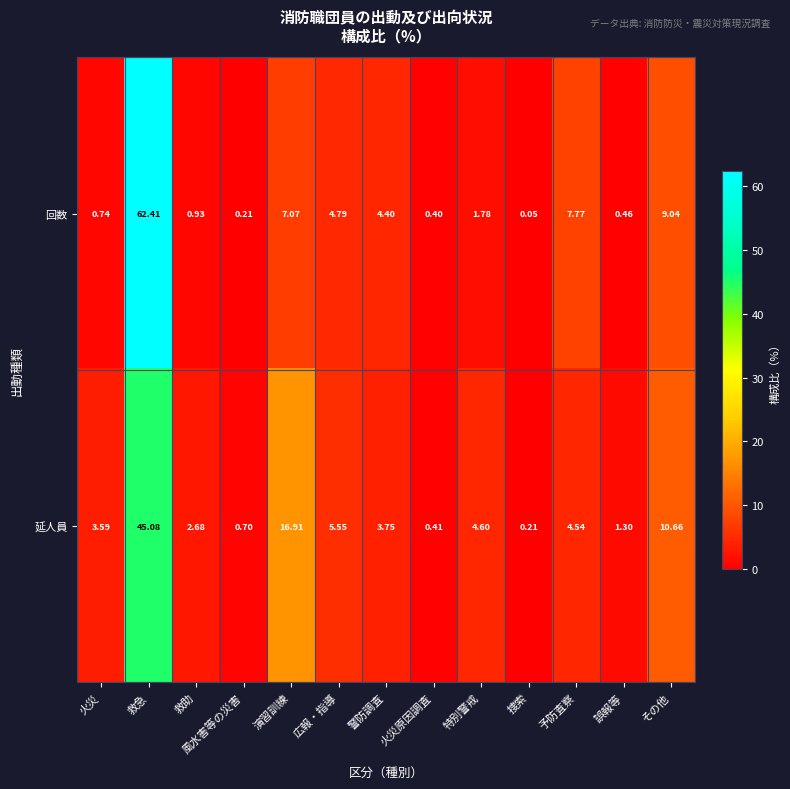

Which label corresponds to the smallest value in the chart?

捜索